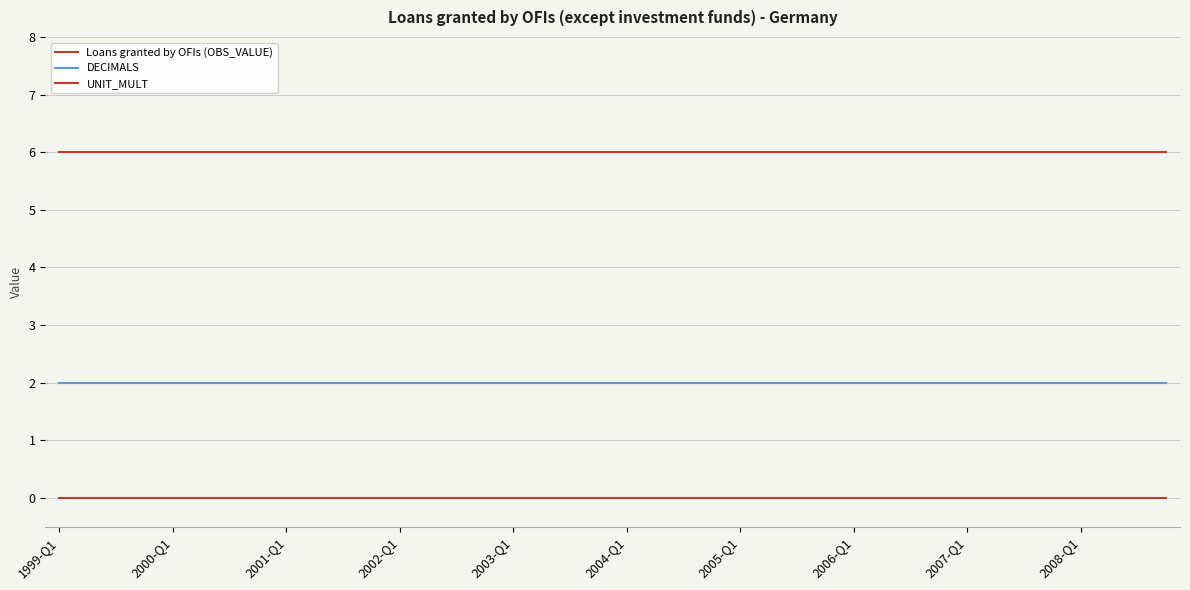

At which label does DECIMALS reach its peak?

1999-Q1